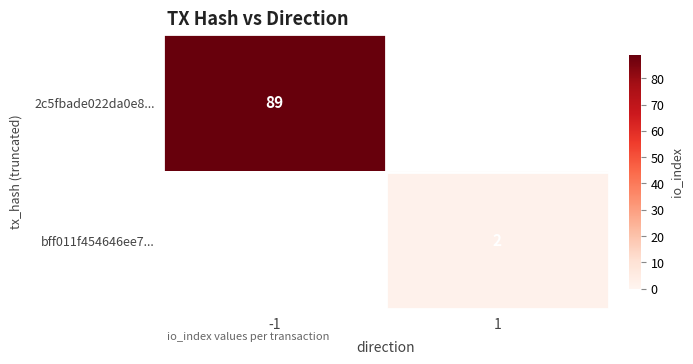

How many distinct data groups are displayed?

2